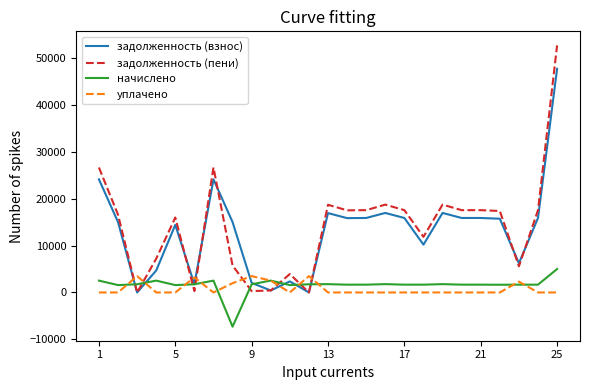

Count the number of categories in the chart.

25